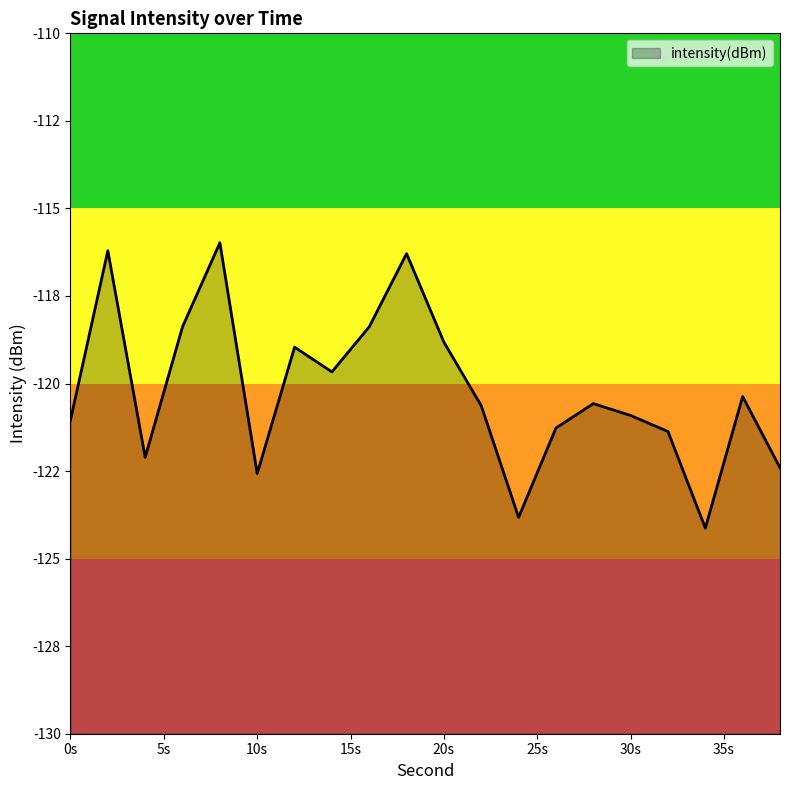

How many points are lower than both their immediate neighbors (excluding endpoints)?

5